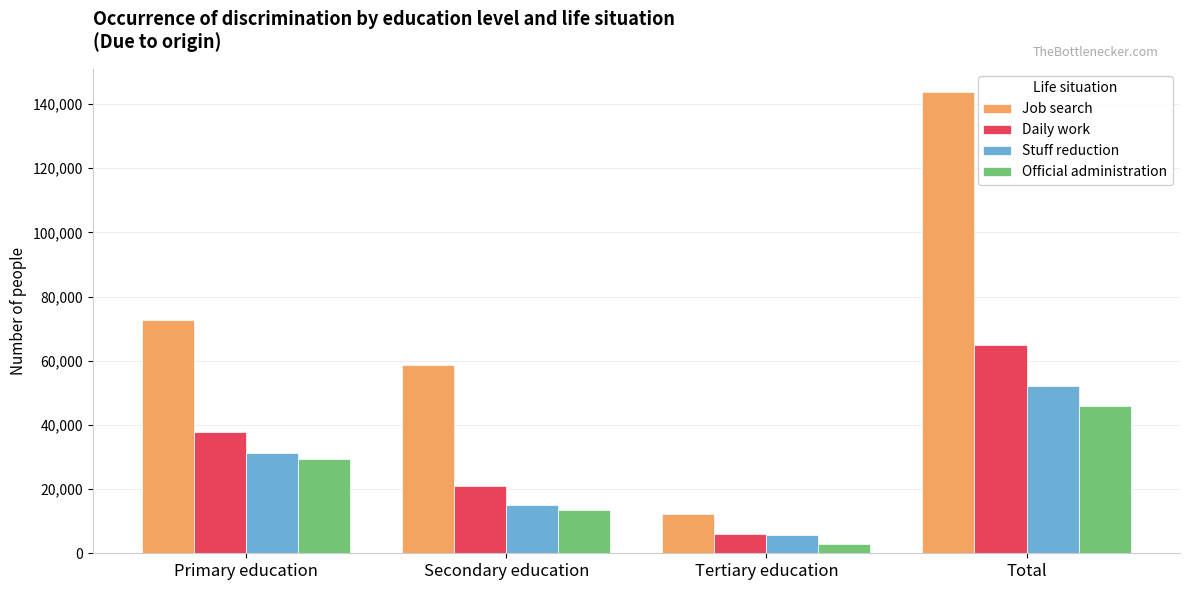

What is the label of the 3rd bar from the left?

Tertiary education